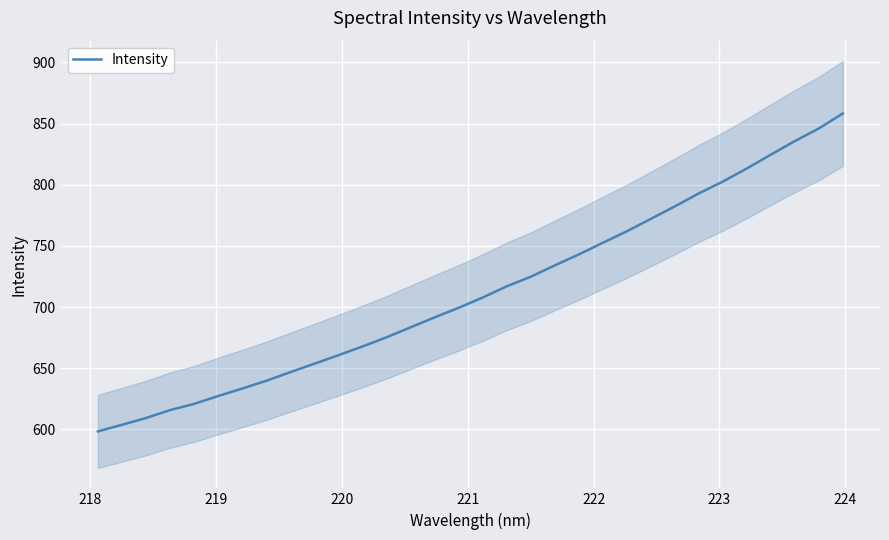

What is the minimum value for Intensity?

598.3